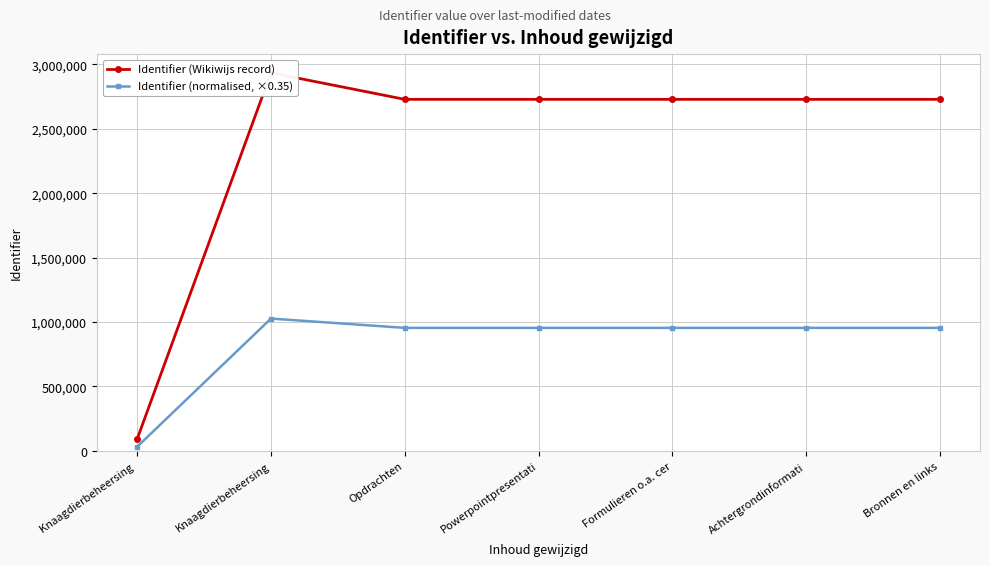

Reading right to left, transcribe all the data shown in this chart.

Identifier (Wikiwijs record): Bronnen en links=2728859.0	Achtergrondinformati=2728857.0	Formulieren o.a. cer=2728855.0	Powerpointpresentati=2728850.0	Opdrachten=2728864.0	Knaagdierbeheersing=2934848.0	Knaagdierbeheersing =92552.0
Identifier (normalised, ×0.35): Bronnen en links=955100.6	Achtergrondinformati=955099.9	Formulieren o.a. cer=955099.2	Powerpointpresentati=955097.5	Opdrachten=955102.4	Knaagdierbeheersing=1027196.8	Knaagdierbeheersing =32393.2